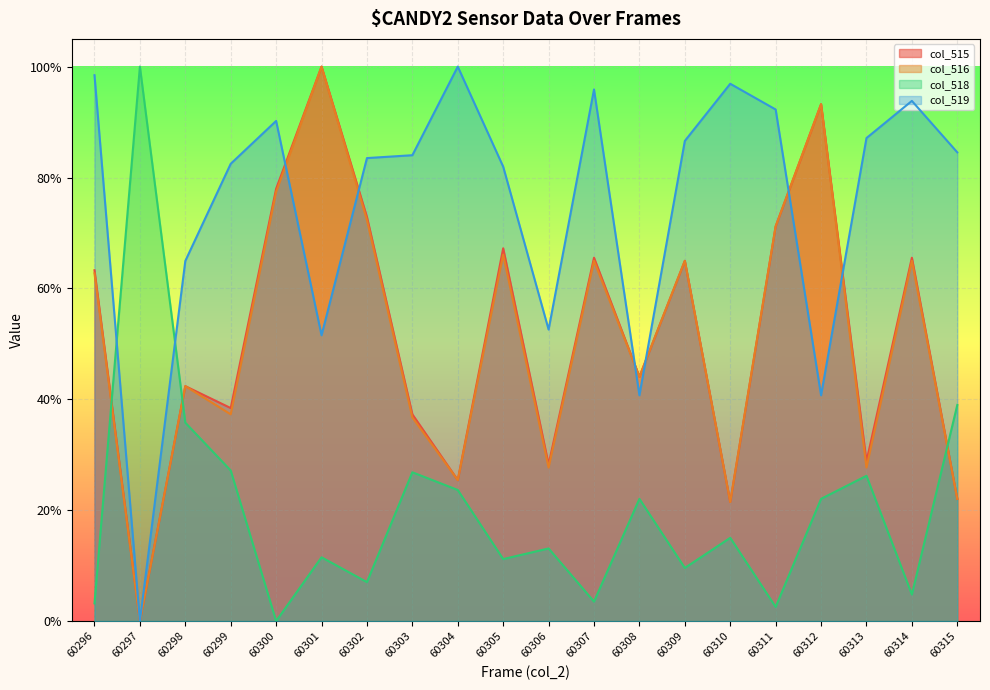

The col_519 series shows 1.6 at 60307. True or false?

False